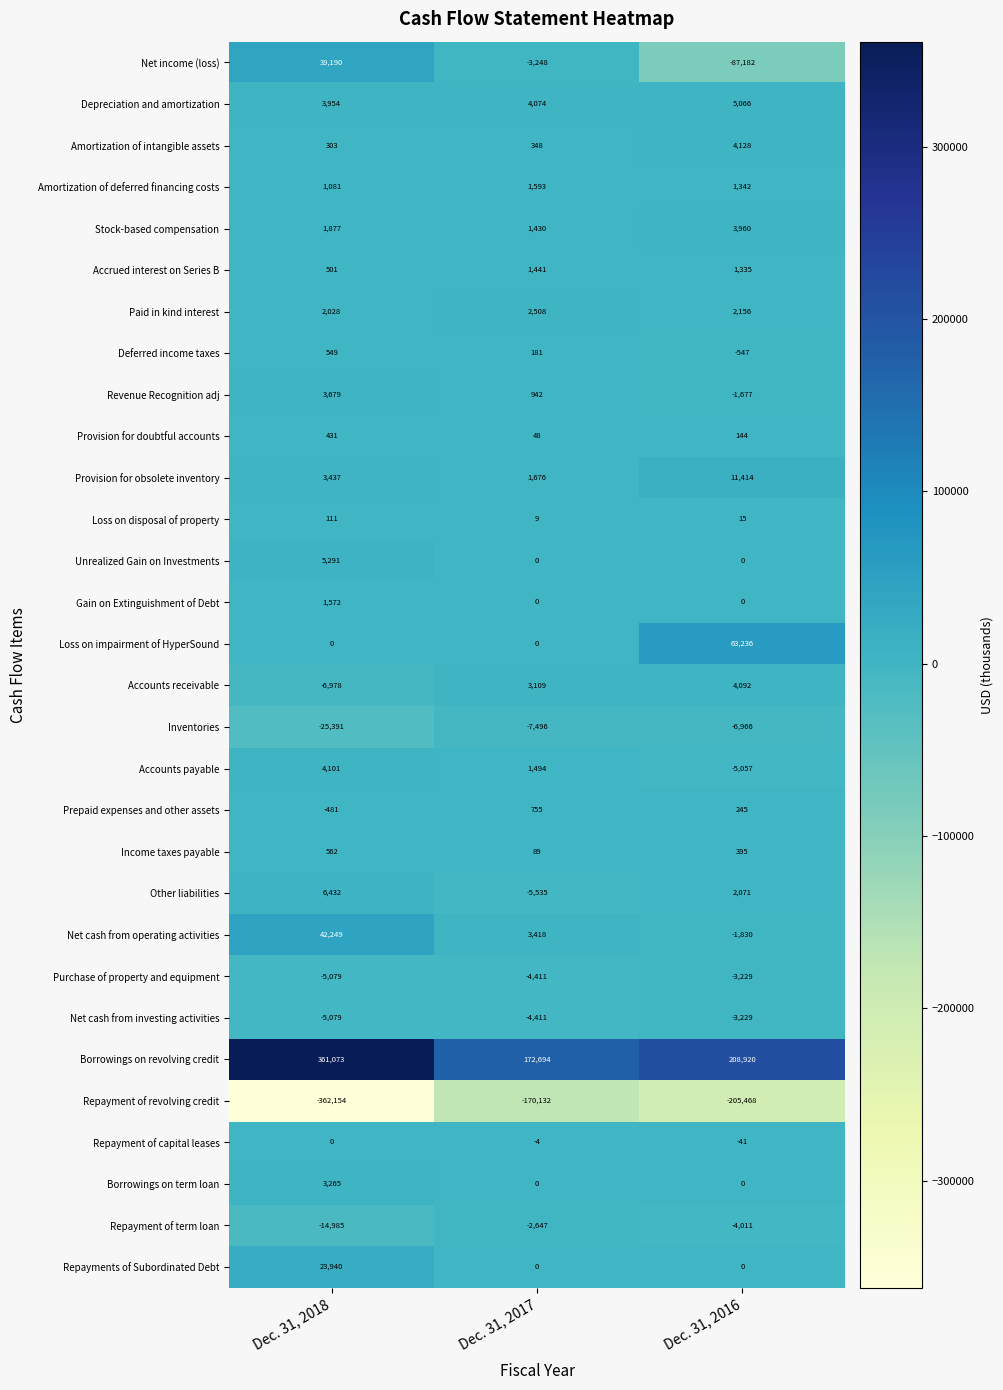

What is the maximum value shown in the chart?

361073